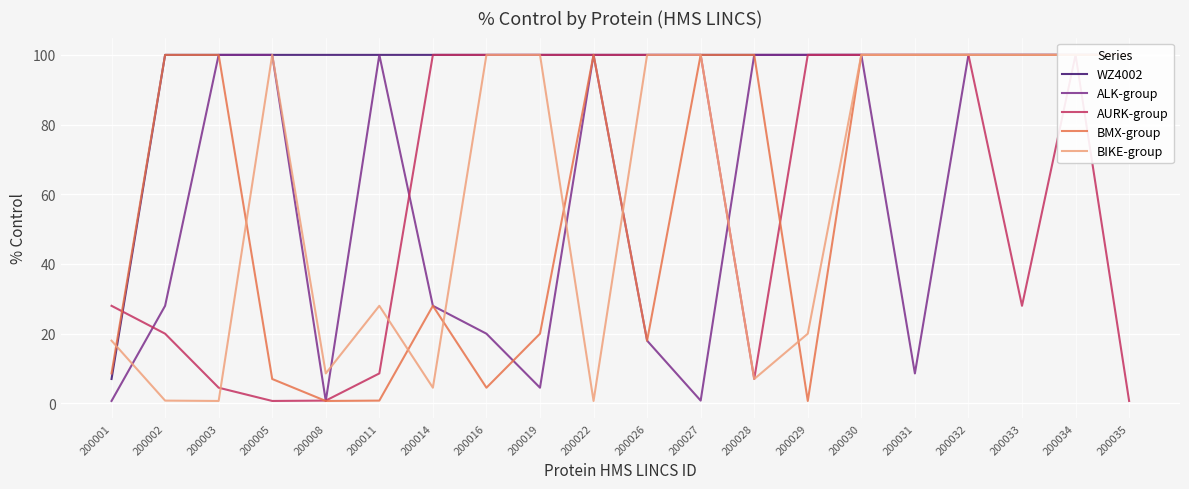

What is the difference between the ALK-group values at 200027 and 200011?

99.2